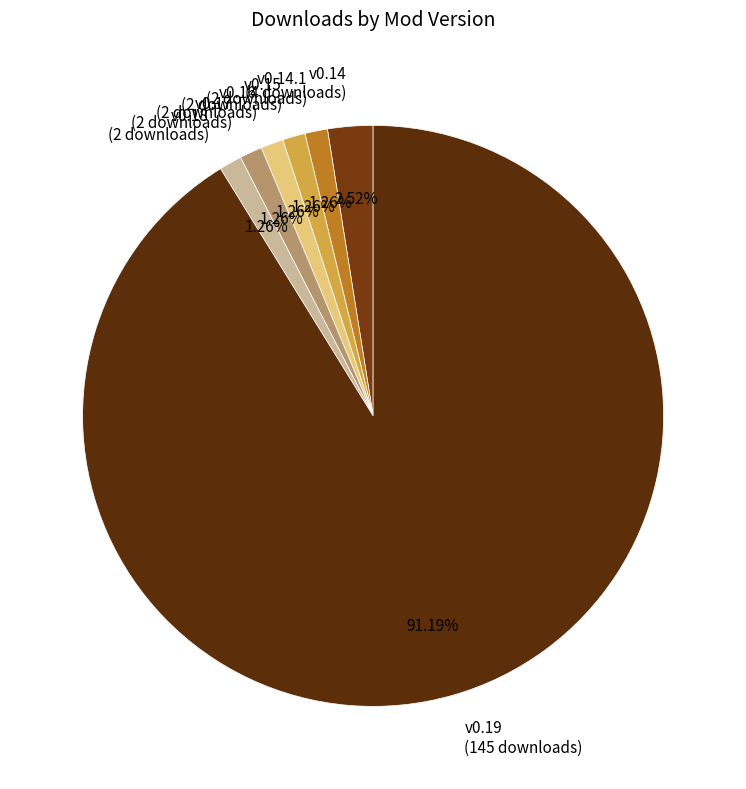

What is the ratio of the value at v0.16 (2 downloads) to the value at v0.18 (2 downloads)?

1.0